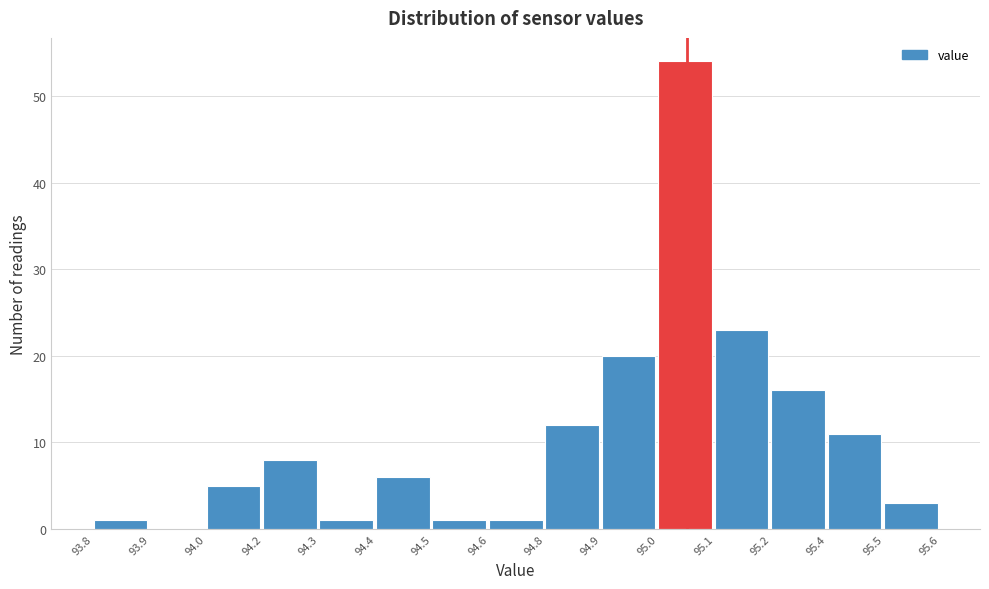

Reading left to right, what are all the values shown in this chart?

93.8=1	93.9=0	94.0=5	94.2=8	94.3=1	94.4=6	94.5=1	94.6=1	94.8=12	94.9=20	95.0=54	95.1=23	95.2=16	95.4=11	95.5=3